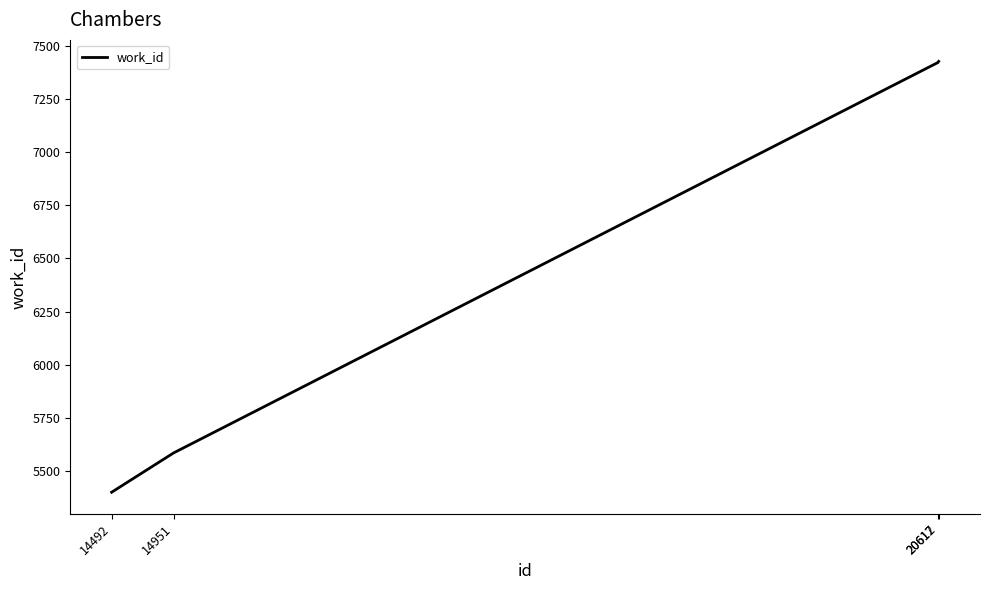

What is the smallest value displayed?

5400